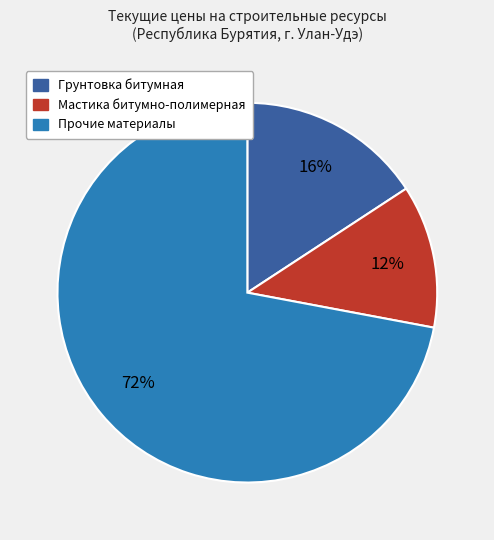

To the nearest percent, what is the difference between the largest and smallest slice percentages?

60%